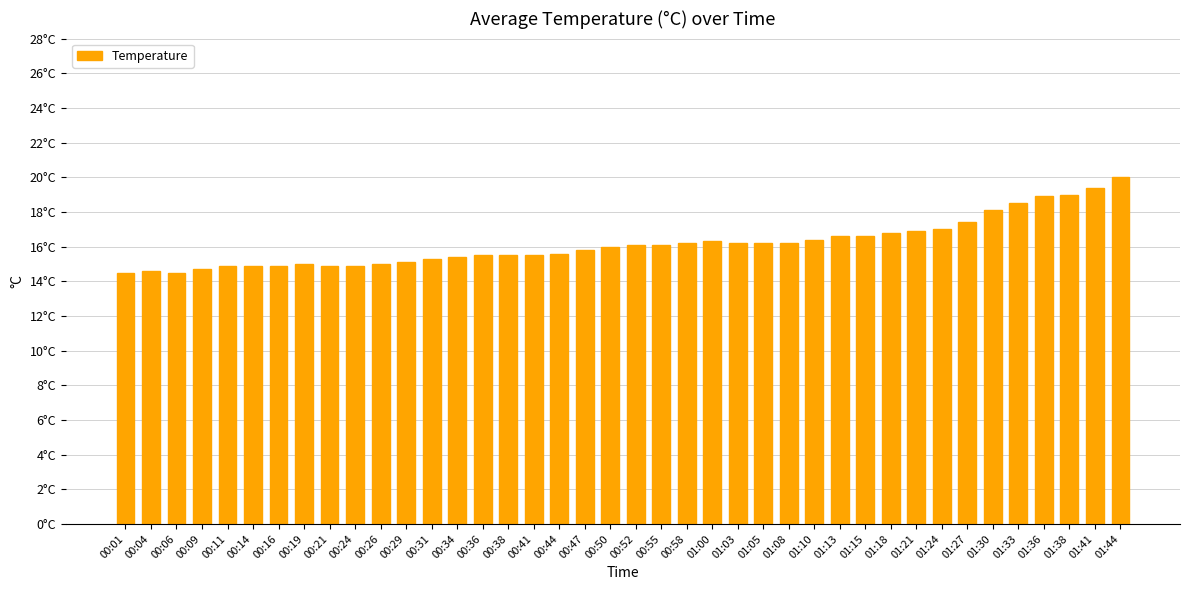

List the labels in order of value, smallest first.

00:01, 00:06, 00:04, 00:09, 00:11, 00:14, 00:16, 00:21, 00:24, 00:19, 00:26, 00:29, 00:31, 00:34, 00:36, 00:38, 00:41, 00:44, 00:47, 00:50, 00:52, 00:55, 00:58, 01:03, 01:05, 01:08, 01:00, 01:10, 01:13, 01:15, 01:18, 01:21, 01:24, 01:27, 01:30, 01:33, 01:36, 01:38, 01:41, 01:44